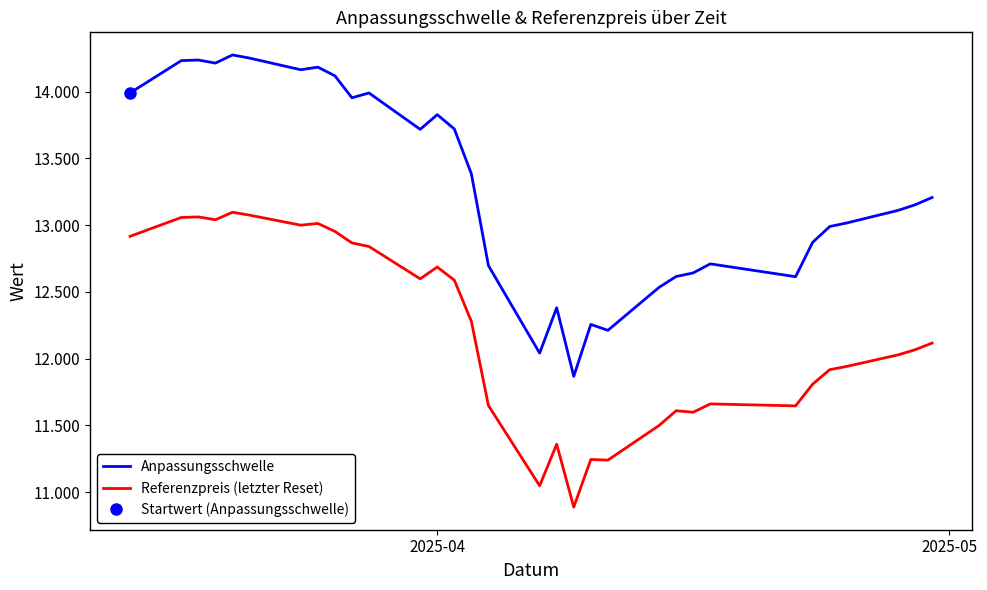

What is the difference between the maximum and minimum values in the Referenzpreis (letzter Reset) series?

2209.3